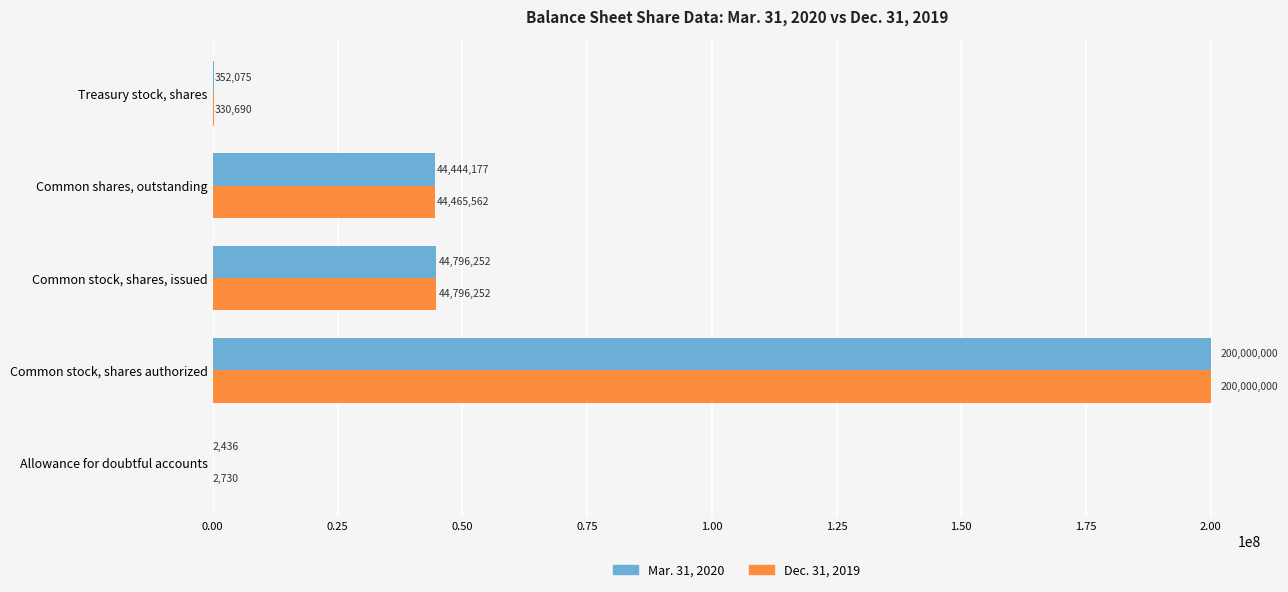

At which category is the sum across all series the highest?

Common stock, shares authorized